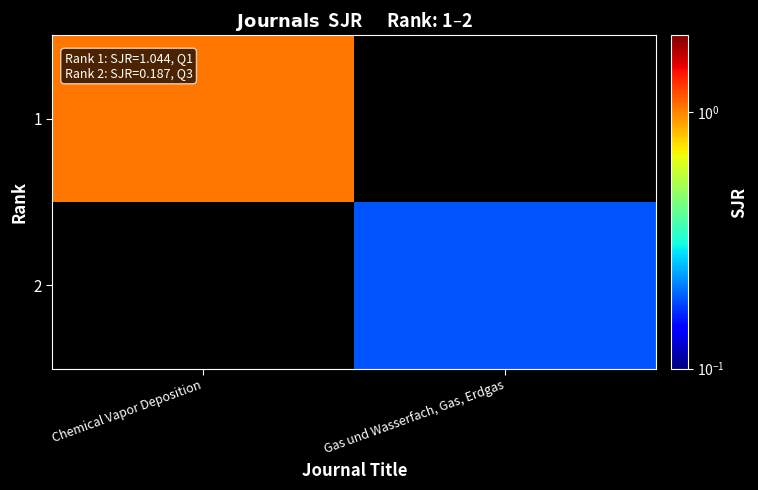

Reading left to right, transcribe all the data shown in this chart.

1: Chemical Vapor Deposition=1.0	Gas und Wasserfach, Gas, Erdgas=0.0
2: Chemical Vapor Deposition=0.0	Gas und Wasserfach, Gas, Erdgas=0.2